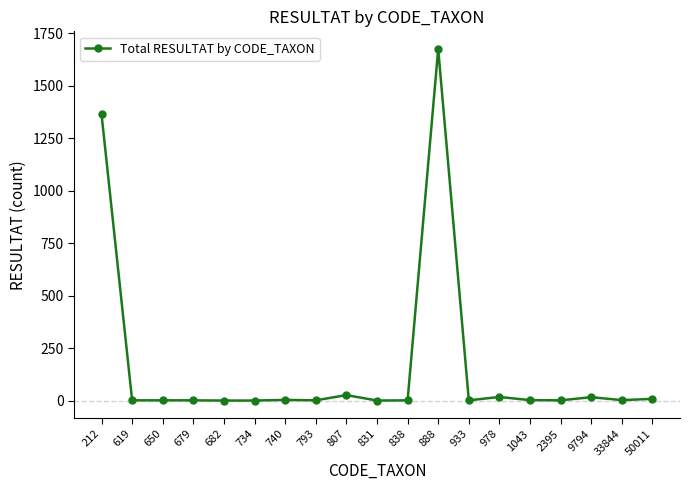

Is it true that the value at 1043 is 2?

True